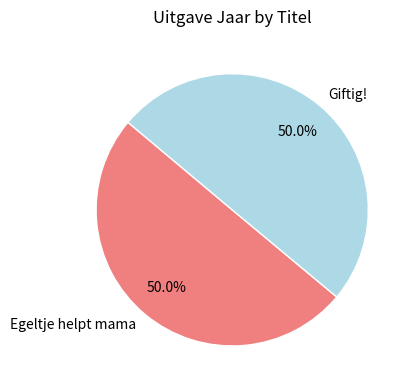

What is the ratio of the value at Egeltje helpt mama to the value at Giftig!?

1.0